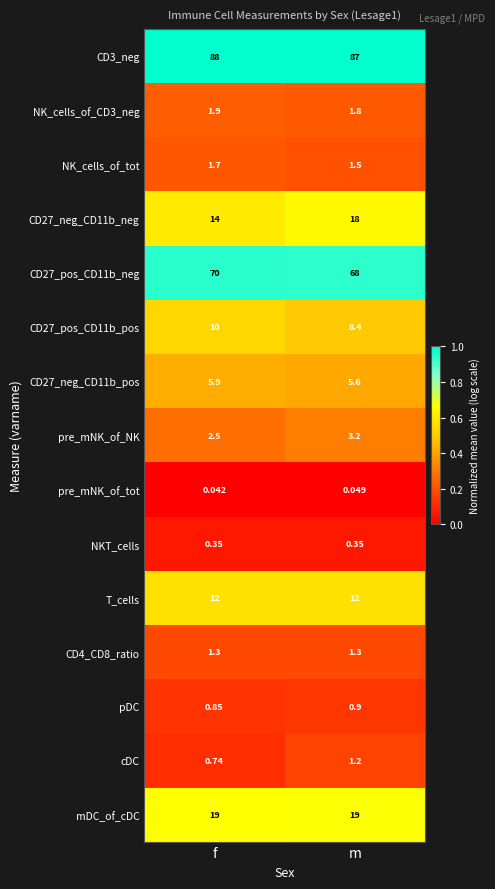

At which category does the chart reach its peak across all series?

f